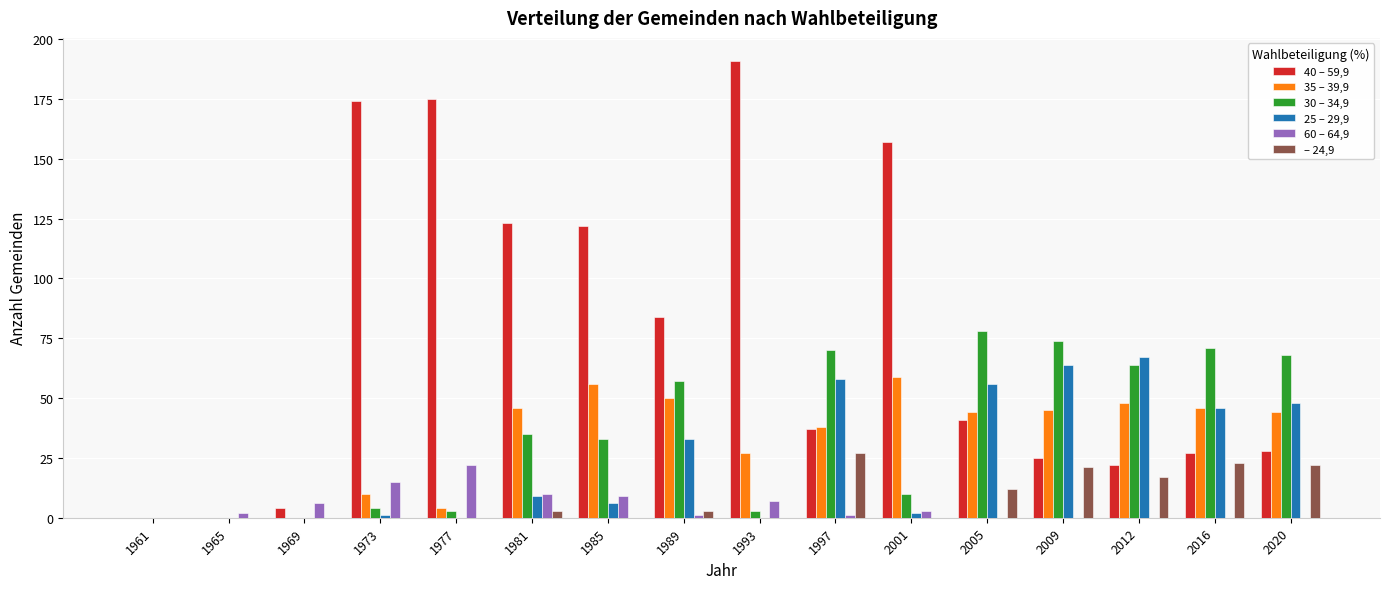

Between 1961 and 1985, which series saw the biggest shift?

40 – 59,9